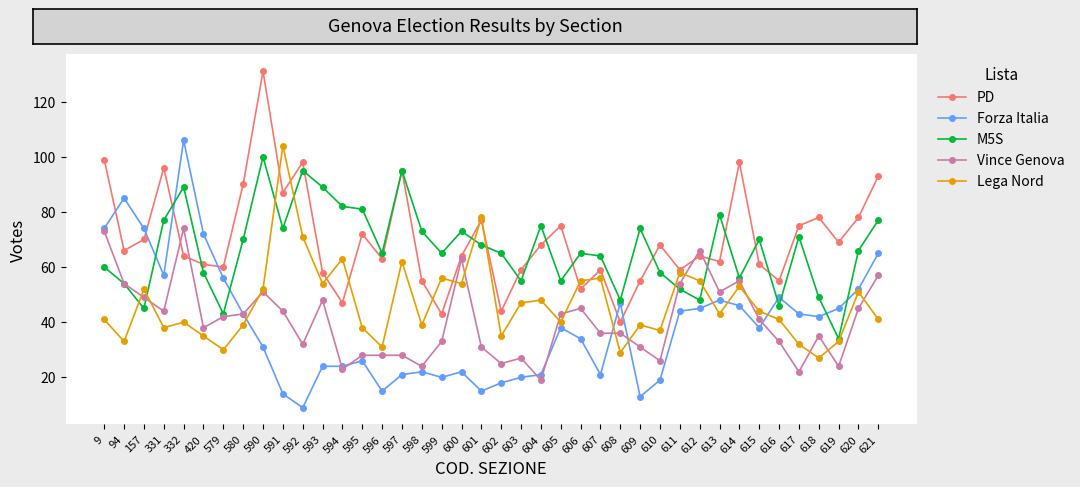

How many interior local peaks does the Lega Nord series have?

13